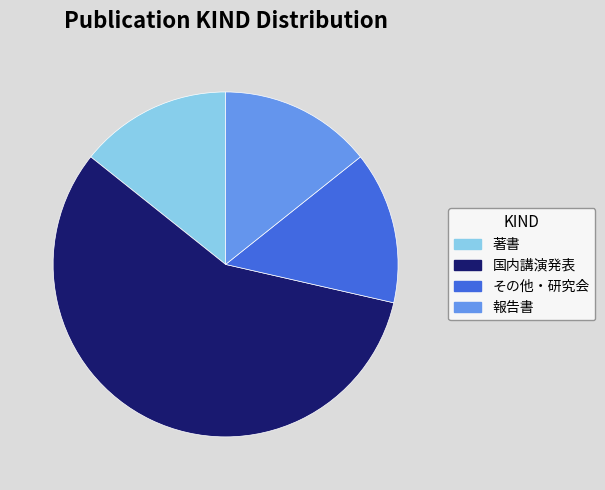

True or false: その他・研究会 accounts for 3% of the total.

False